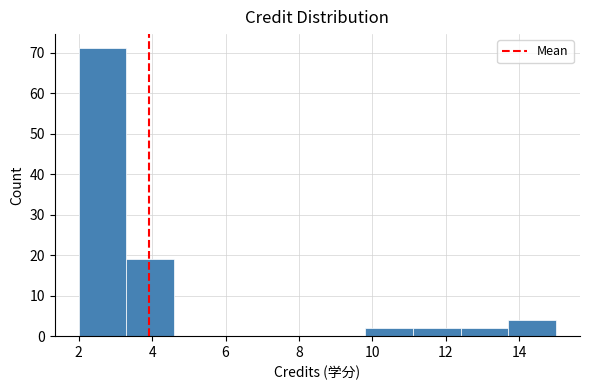

Reading left to right, transcribe this chart: for each bar, give the range it covers on the x-axis and its height. Neither the bar edges nor the heights are printed on the chart, so give them approximately, as read against the axes.

2.0 to 3.3: 71
3.3 to 4.6: 19
4.6 to 5.9: 0
5.9 to 7.2: 0
7.2 to 8.5: 0
8.5 to 9.8: 0
9.8 to 11.1: 2
11.1 to 12.4: 2
12.4 to 13.7: 2
13.7 to 15.0: 4